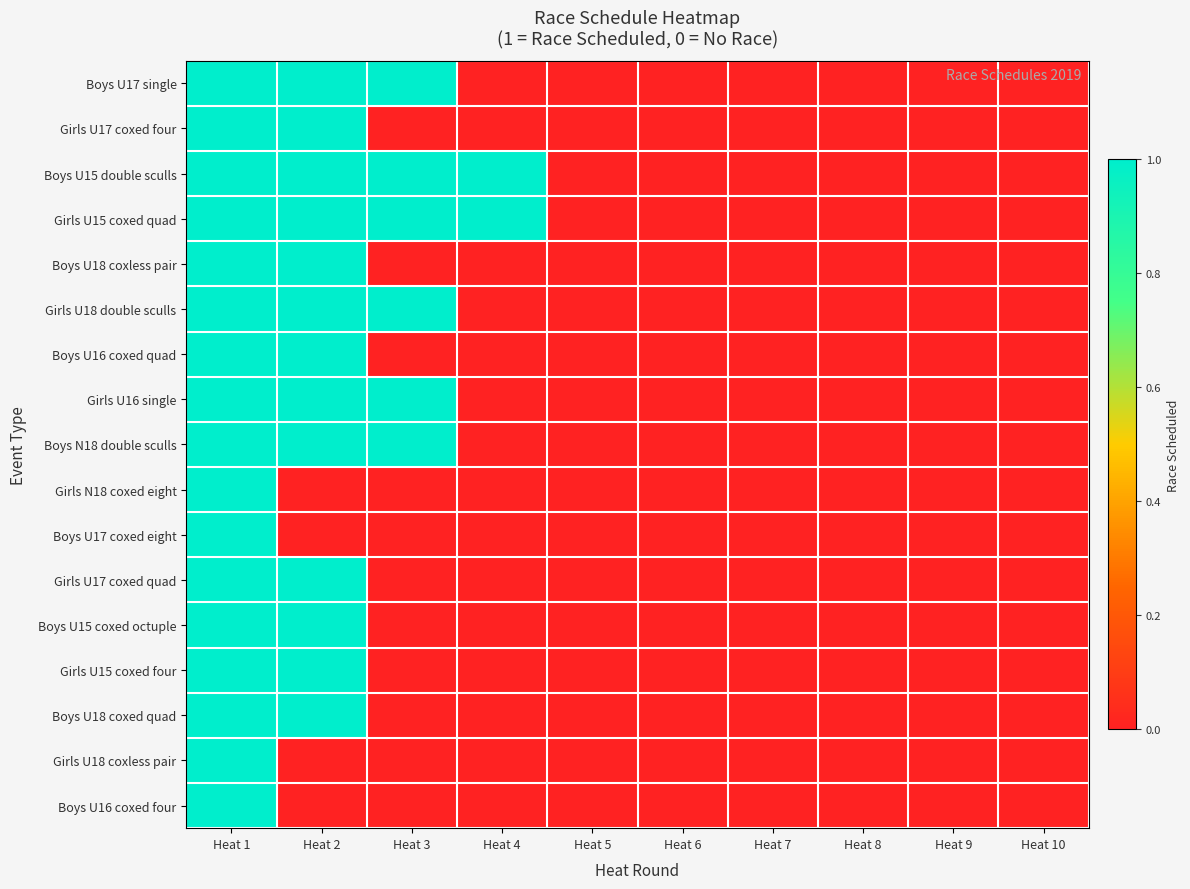

How many distinct data groups are displayed?

17